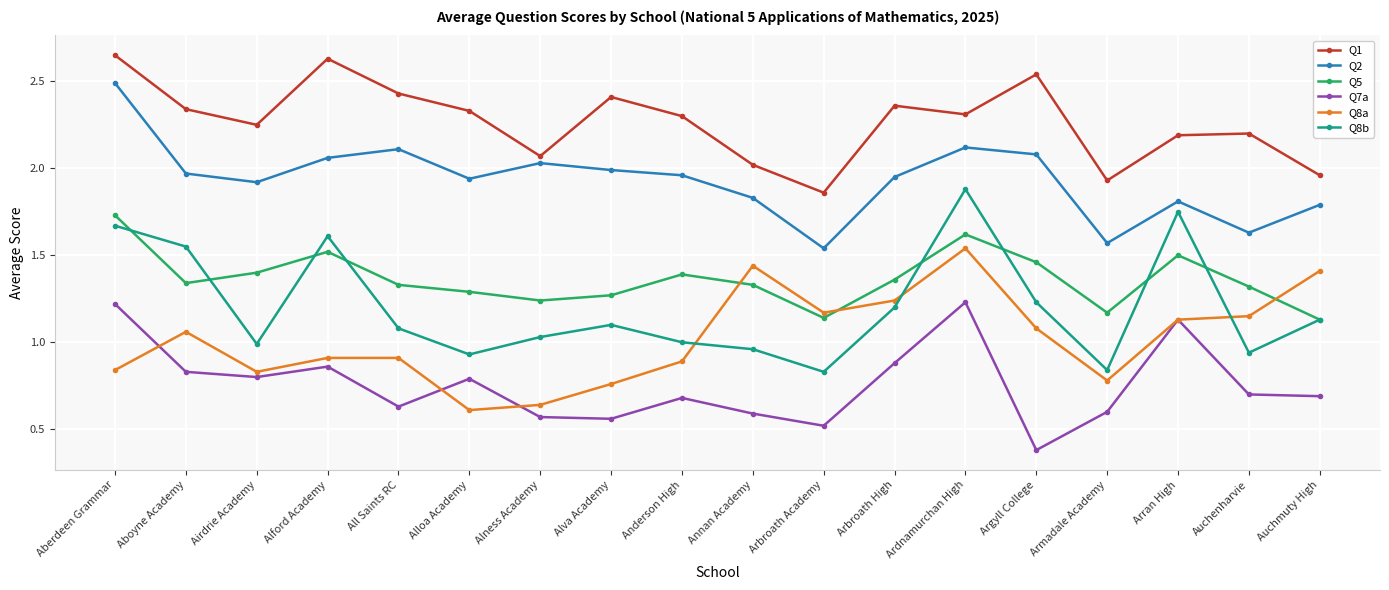

Which series has the largest total across all categories?

Q1